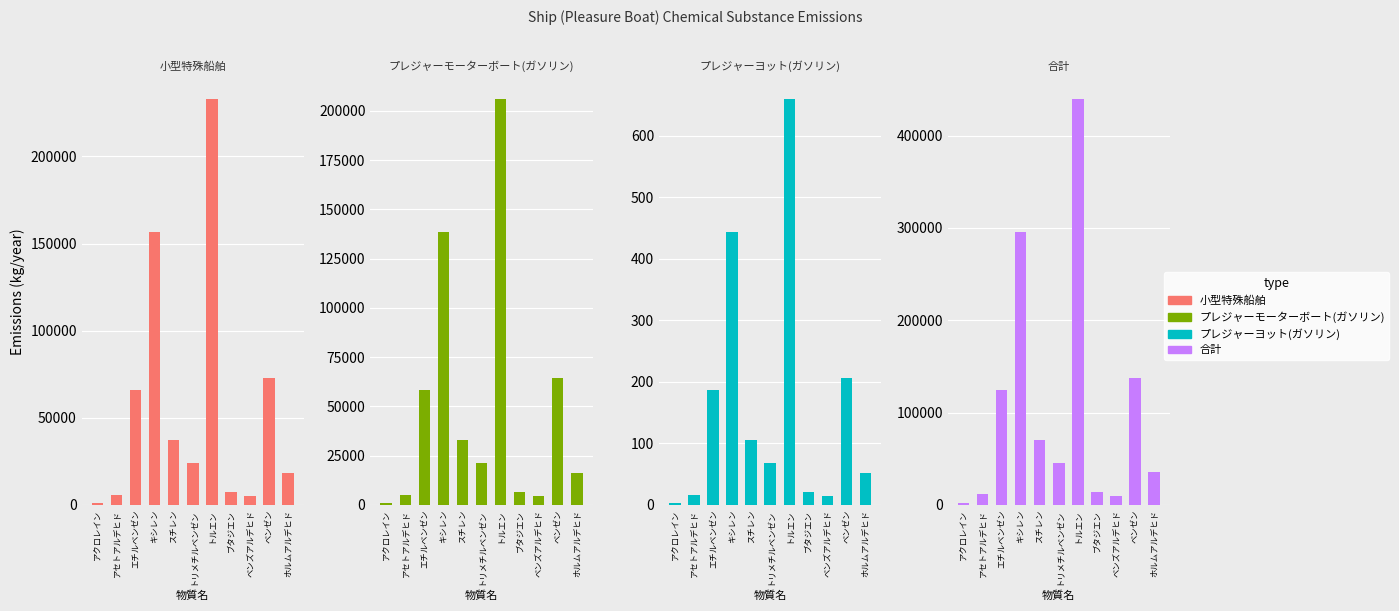

Which label corresponds to the smallest value in the chart?

アクロレイン